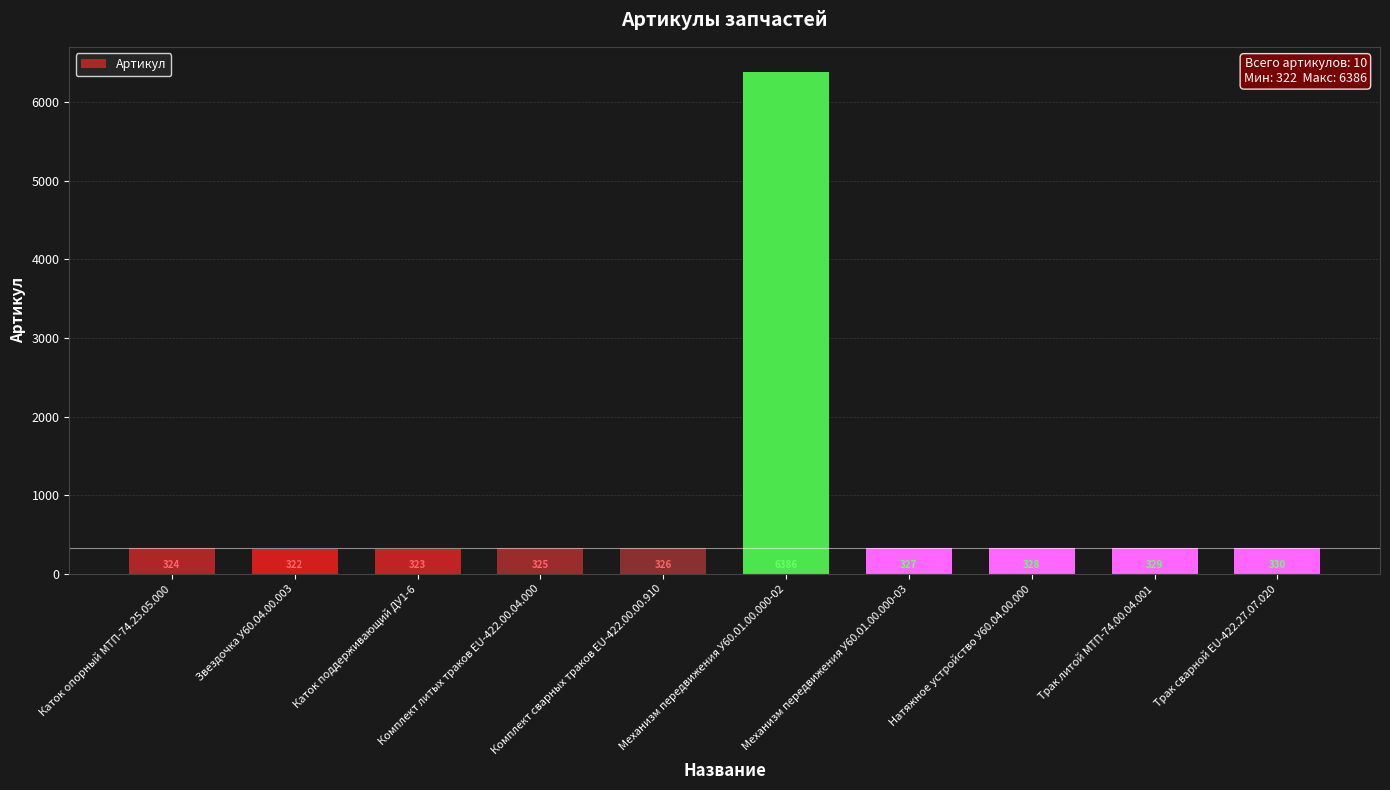

Reading left to right, list all the values displayed in this chart.

Каток опорный МТП-74.25.05.000=324	Звездочка У60.04.00.003=322	Каток поддерживающий ДУ1-6=323	Комплект литых траков EU-422.00.04.000=325	Комплект сварных траков EU-422.00.00.910=326	Механизм передвижения У60.01.00.000-02=6386	Механизм передвижения У60.01.00.000-03=327	Натяжное устройство У60.04.00.000=328	Трак литой МТП-74.00.04.001=329	Трак сварной EU-422.27.07.020=330